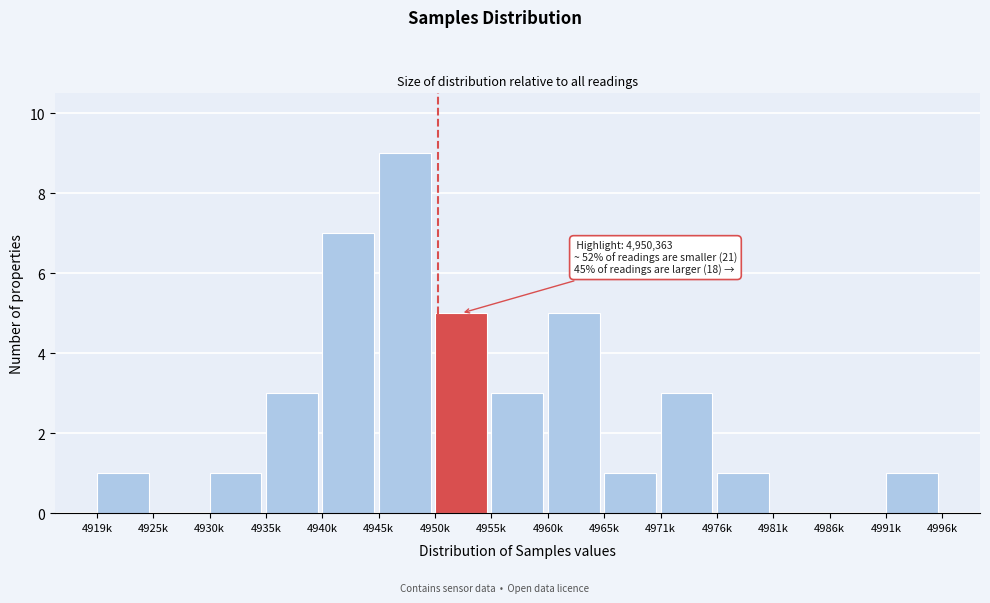

Reading left to right, transcribe all the data shown in this chart.

4919k=1	4925k=0	4930k=1	4935k=3	4940k=7	4945k=9	4950k=5	4955k=3	4960k=5	4965k=1	4971k=3	4976k=1	4981k=0	4986k=0	4991k=1